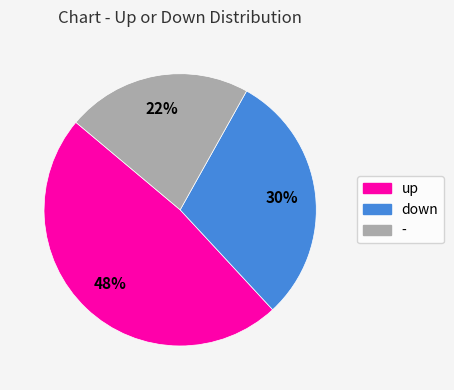

Count the number of slices in the pie.

3